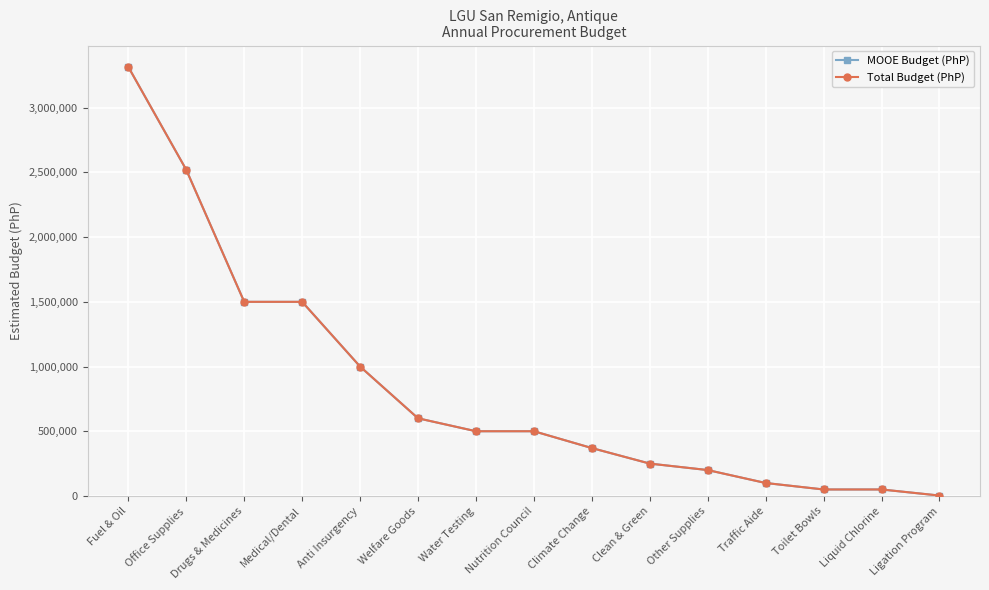

What are all the series names shown in the legend?

MOOE Budget (PhP), Total Budget (PhP)